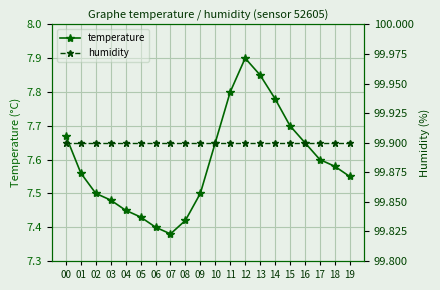

Reading left to right, extract all data points from this chart.

temperature: 7.7	7.6	7.5	7.5	7.5	7.4	7.4	7.4	7.4	7.5	7.7	7.8	7.9	7.8	7.8	7.7	7.7	7.6	7.6	7.5
humidity: 99.9	99.9	99.9	99.9	99.9	99.9	99.9	99.9	99.9	99.9	99.9	99.9	99.9	99.9	99.9	99.9	99.9	99.9	99.9	99.9